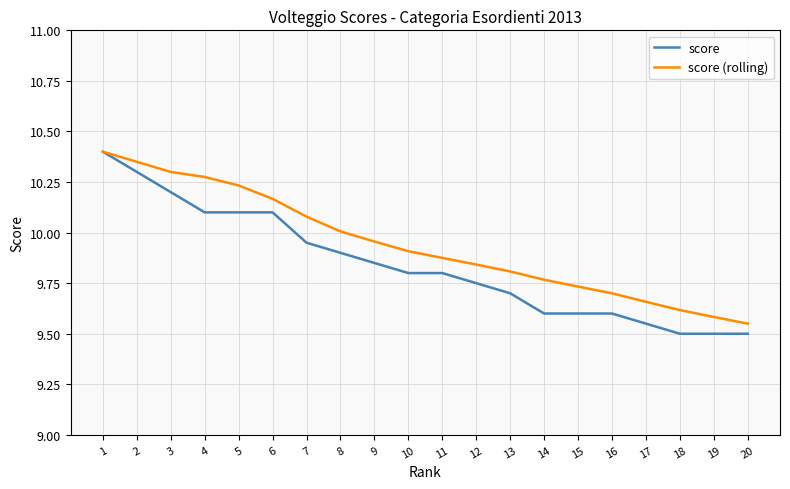

List the series in order of their overall mean, lowest first.

score, score (rolling)